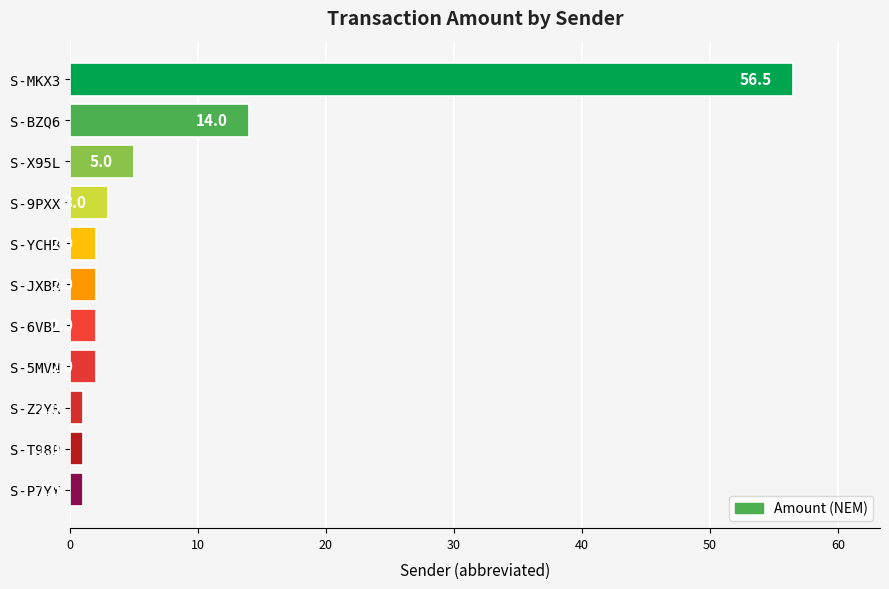

What is the average value?

8.1